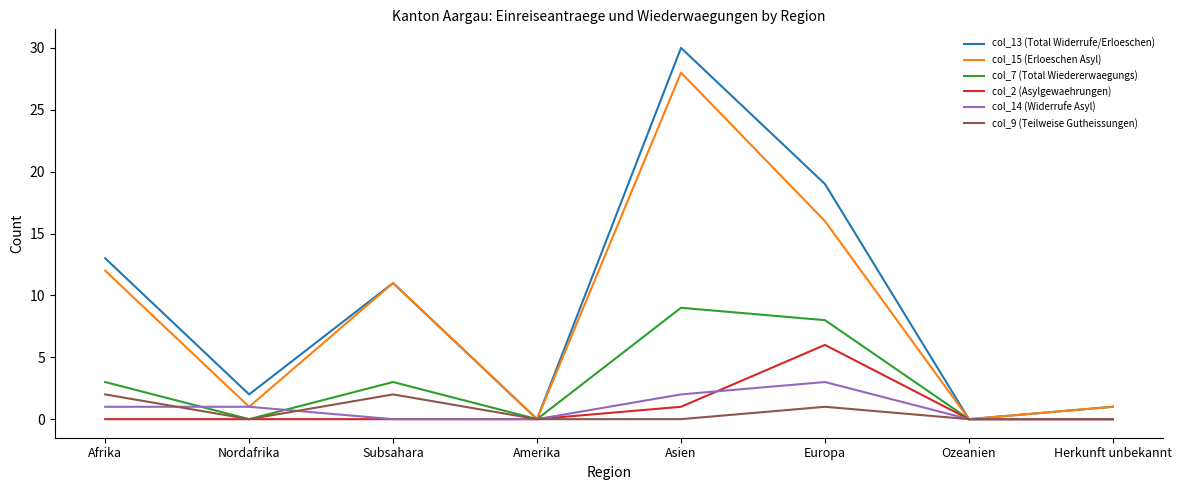

At how many categories does at least one series exceed 4?

4